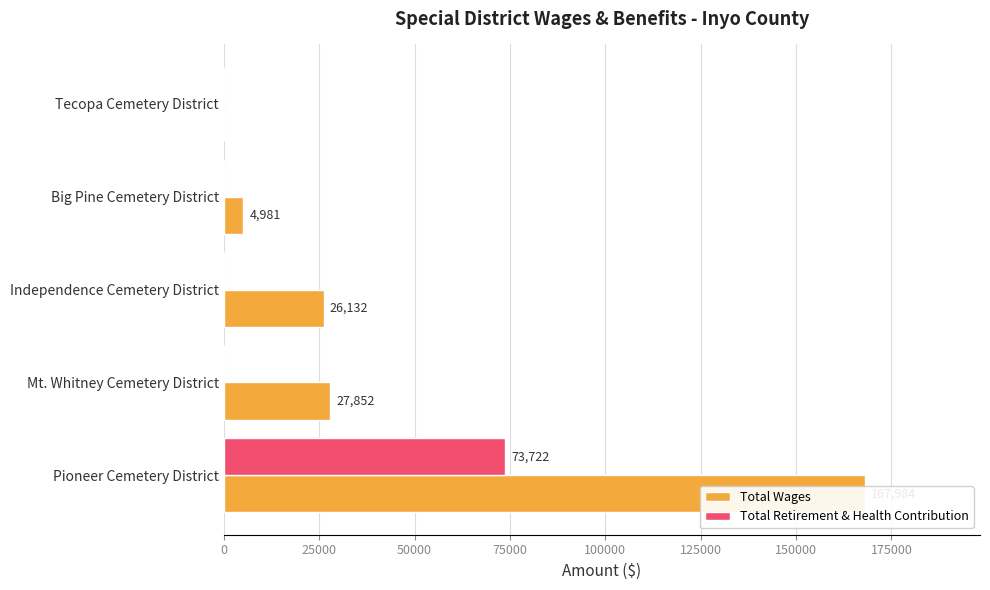

What is the value of the Total Wages bar at the 3rd from the left?

26132